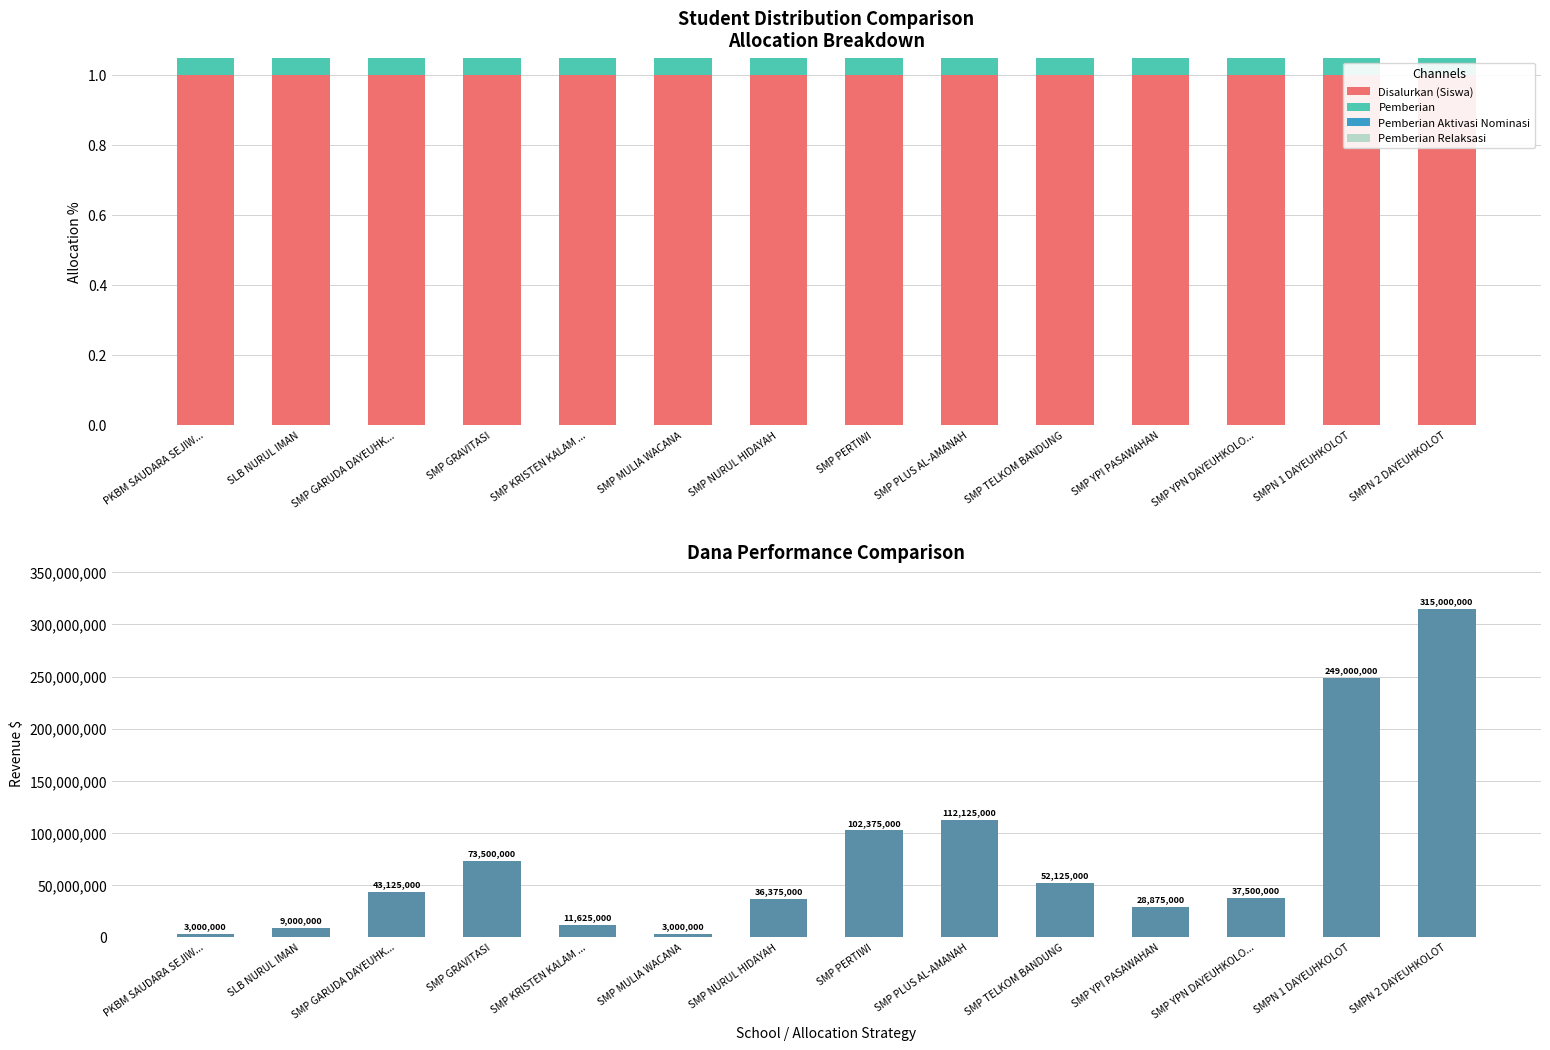

Which category has the highest value in the Pemberian Aktivasi Nominasi series?

SMP PERTIWI